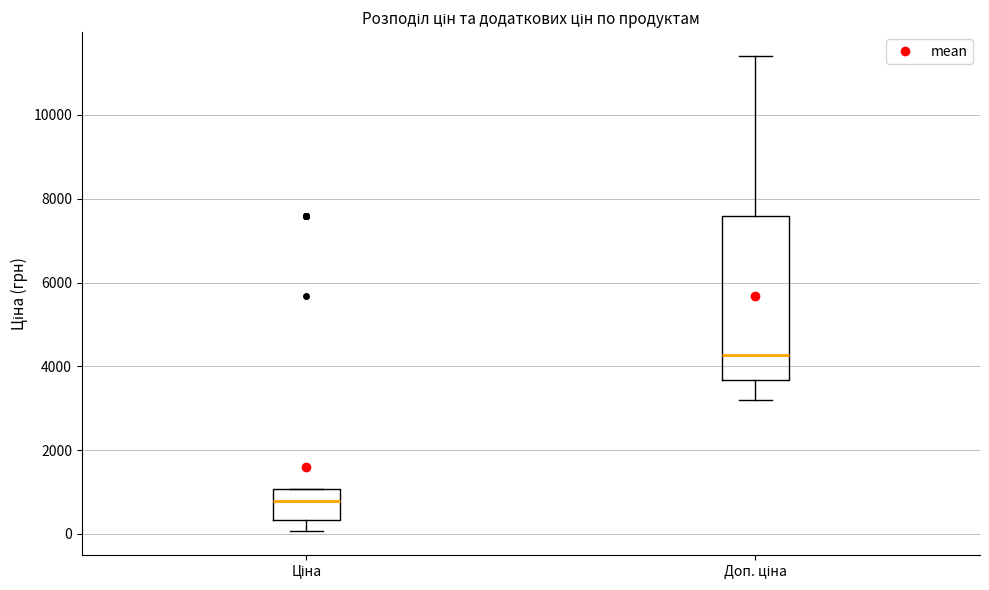

Where does the median line of the box for Доп. ціна sit on the y-axis? The values are not printed on the chart, so give them approximately, as read against the axis.

4200